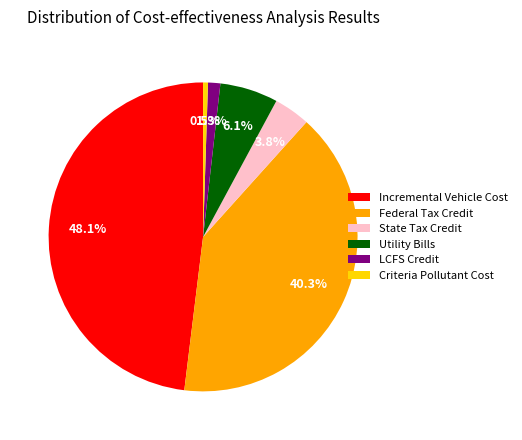

What is the ratio of the value at Federal Tax Credit to the value at Criteria Pollutant Cost?

79.3